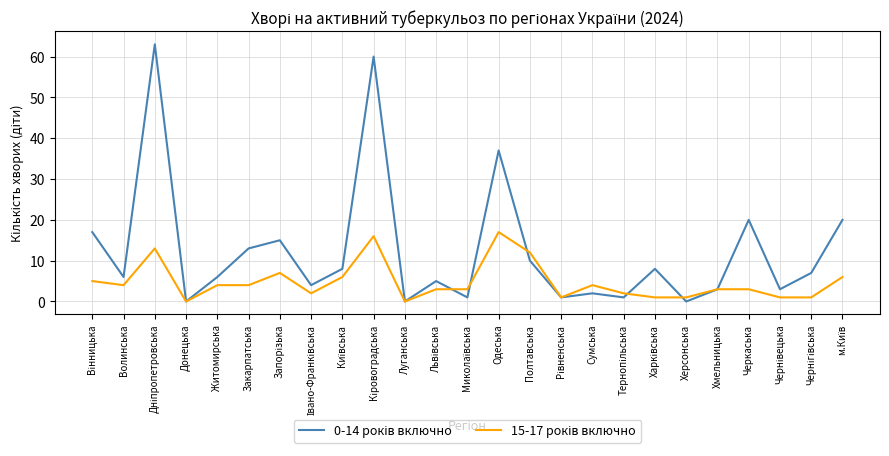

What is the spread (max minus min) of values at Закарпатська?

9